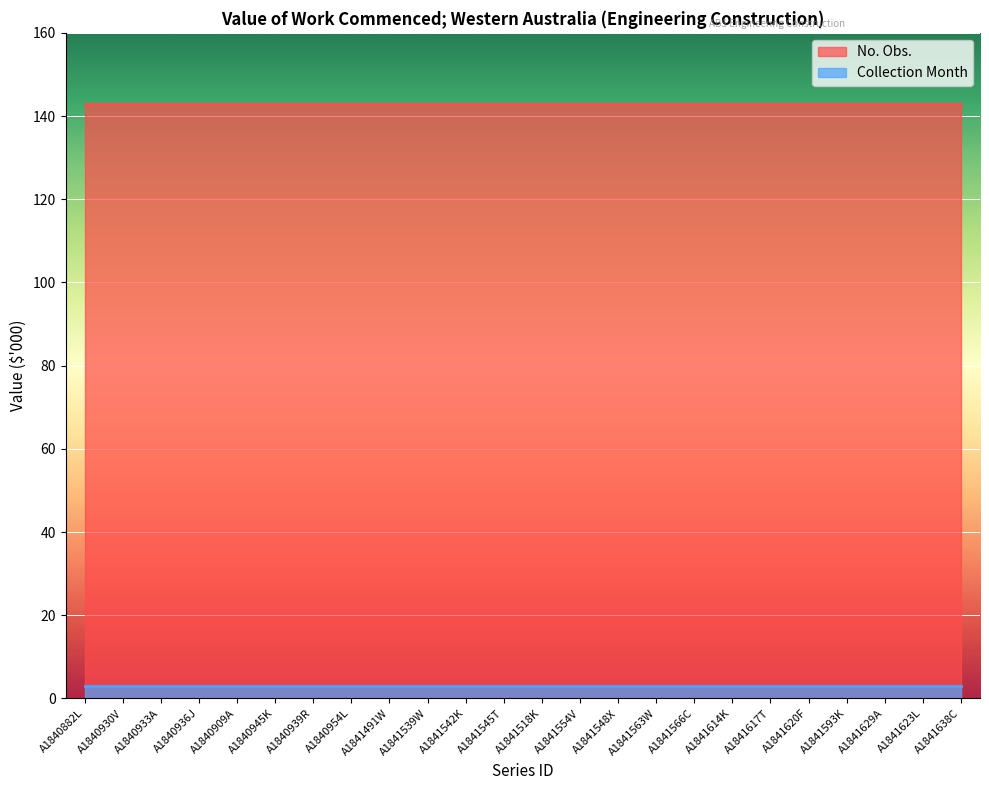

What is the label of the 20th point from the right?

A1840909A